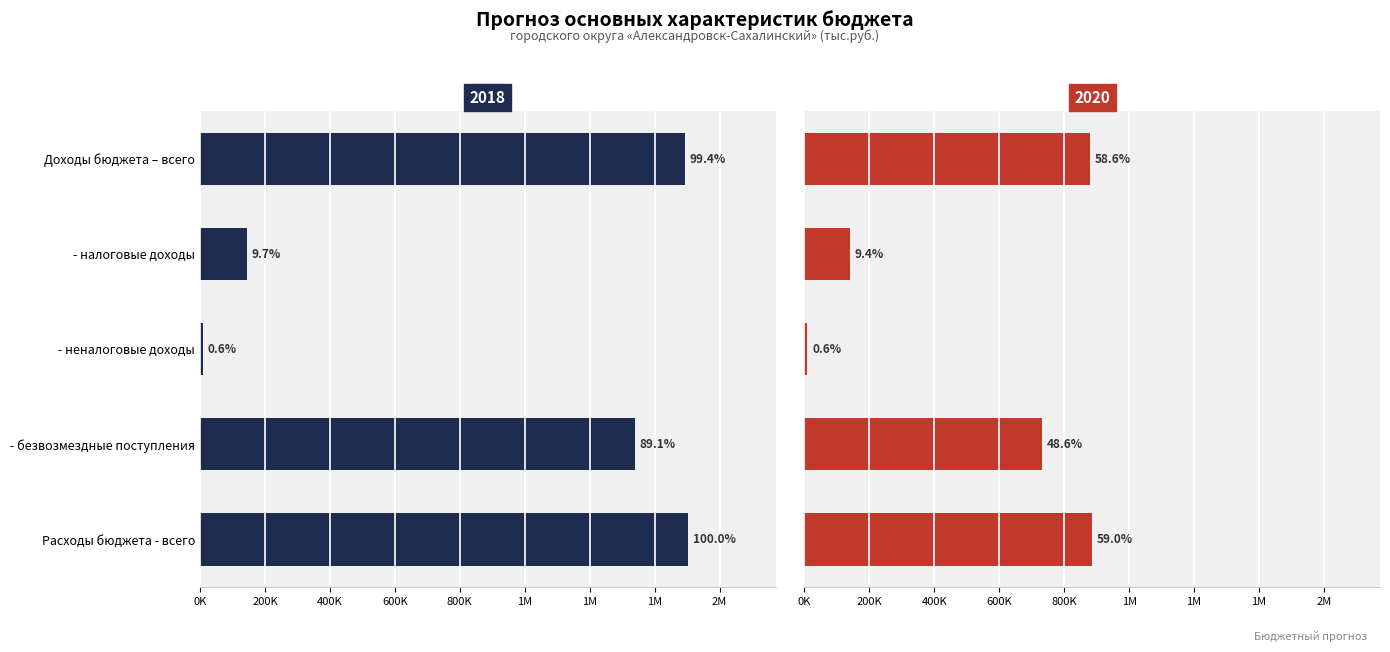

Rank the series by their maximum value, from lowest to highest.

2020, 2018